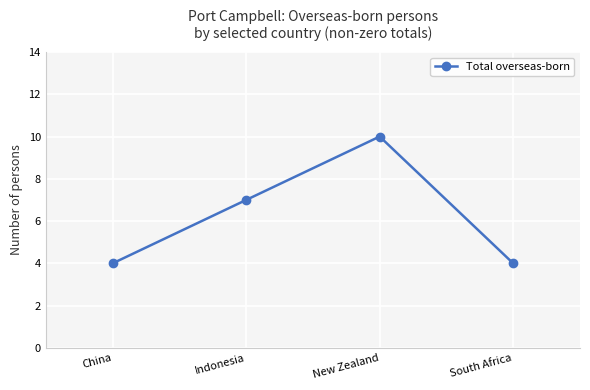

What position from the left is South Africa?

4